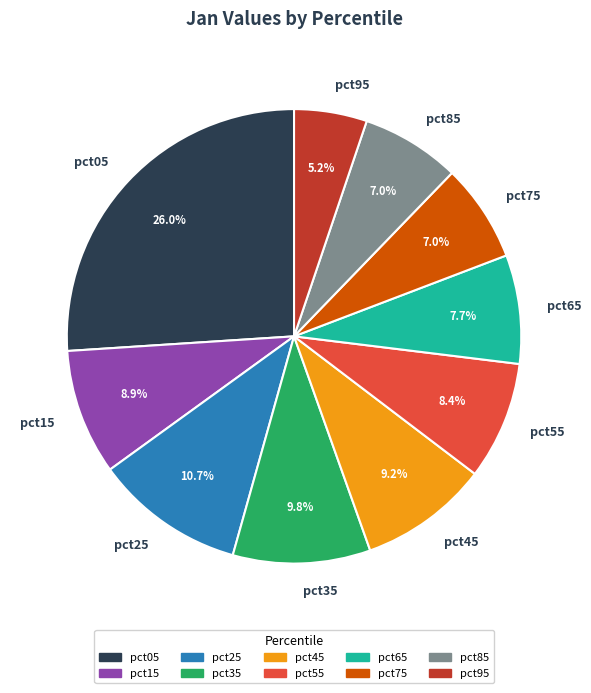

Count the number of slices in the pie.

10